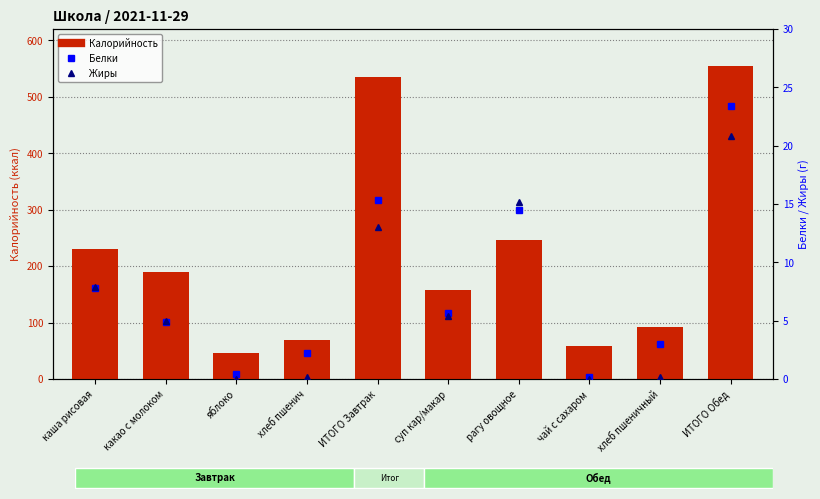

At how many categories does at least one series exceed 212?

4